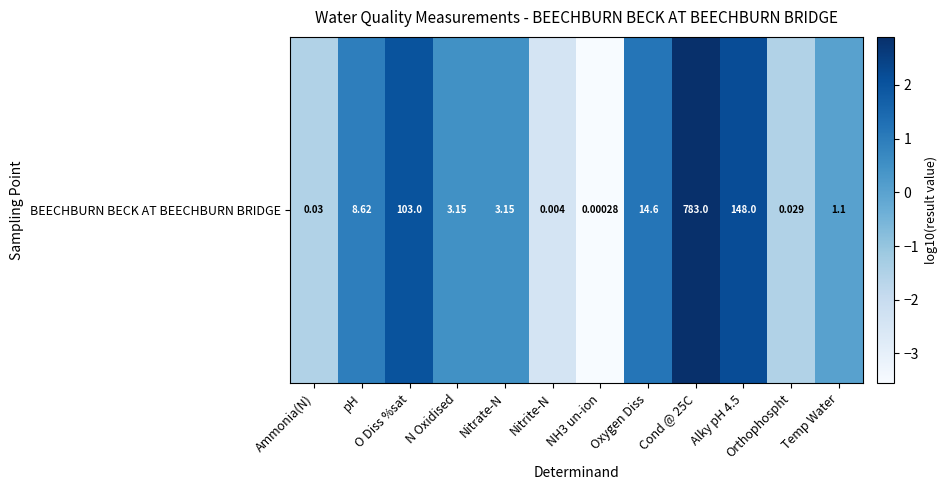

Reading left to right, what are all the values shown in this chart?

-1.5	0.9	2.0	0.5	0.5	-2.4	-3.6	1.2	2.9	2.2	-1.5	0.0